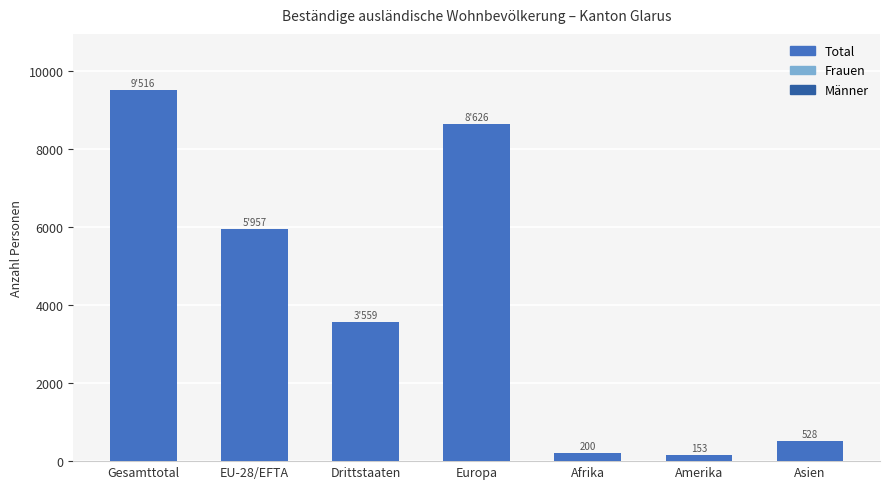

Reading left to right, extract all data points from this chart.

9516	5957	3559	8626	200	153	528